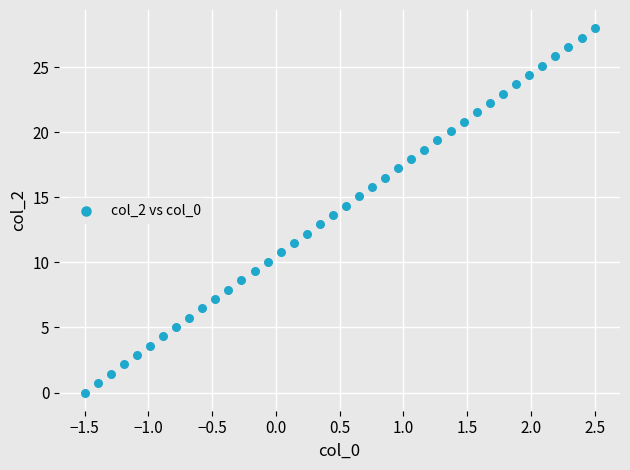

What is the range of Y values (max minus min)?

28.0